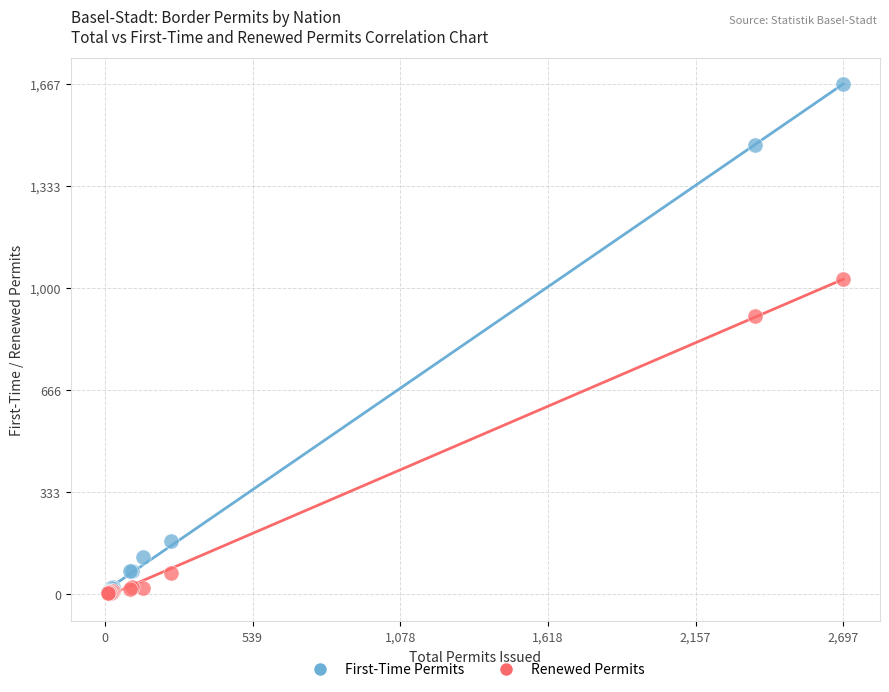

In the Renewed Permits series, what Y value is closest to 516?

908